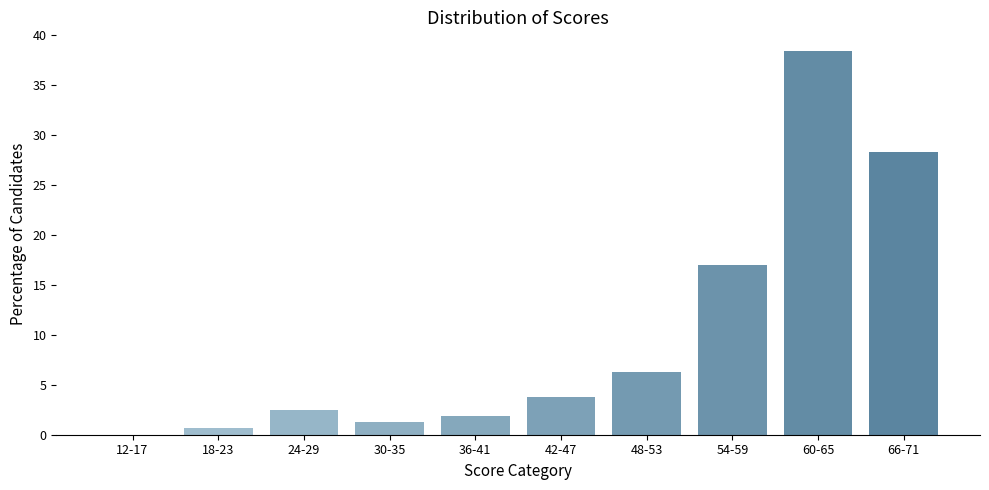

Reading left to right, what are all the values shown in this chart?

12-17=0.0	18-23=0.6	24-29=2.5	30-35=1.3	36-41=1.9	42-47=3.8	48-53=6.3	54-59=17.0	60-65=38.4	66-71=28.3